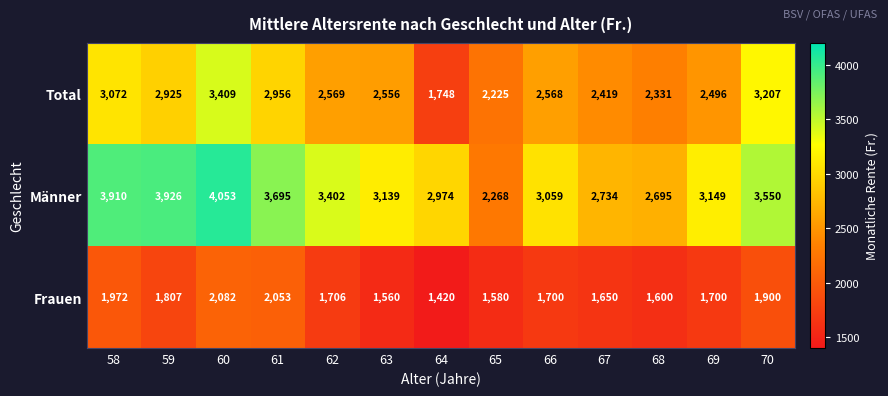

At 62, list the series in order from smallest to largest.

Frauen, Total, Männer